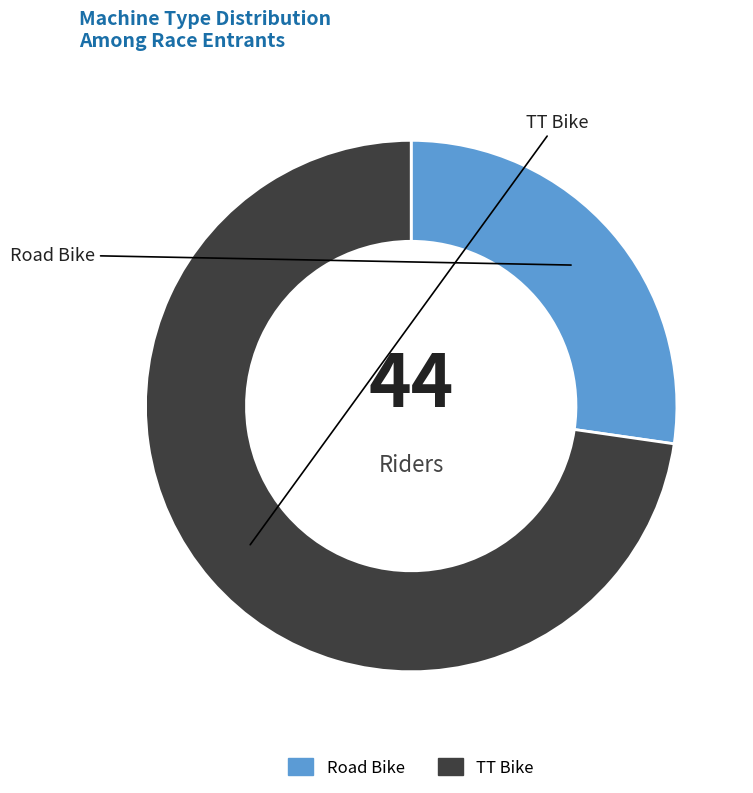

Which has a higher value, Road Bike or TT Bike?

TT Bike